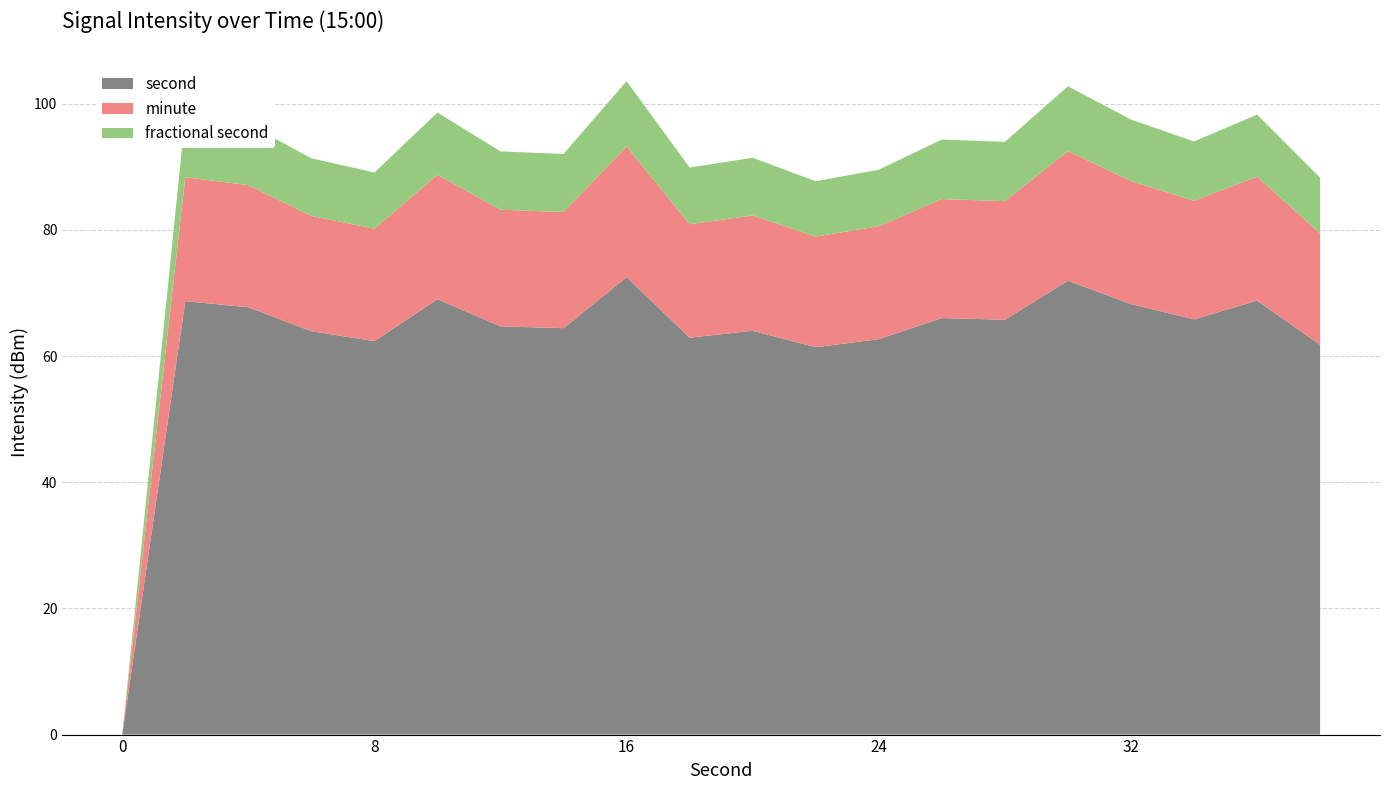

What is the highest value of the second series?

72.5